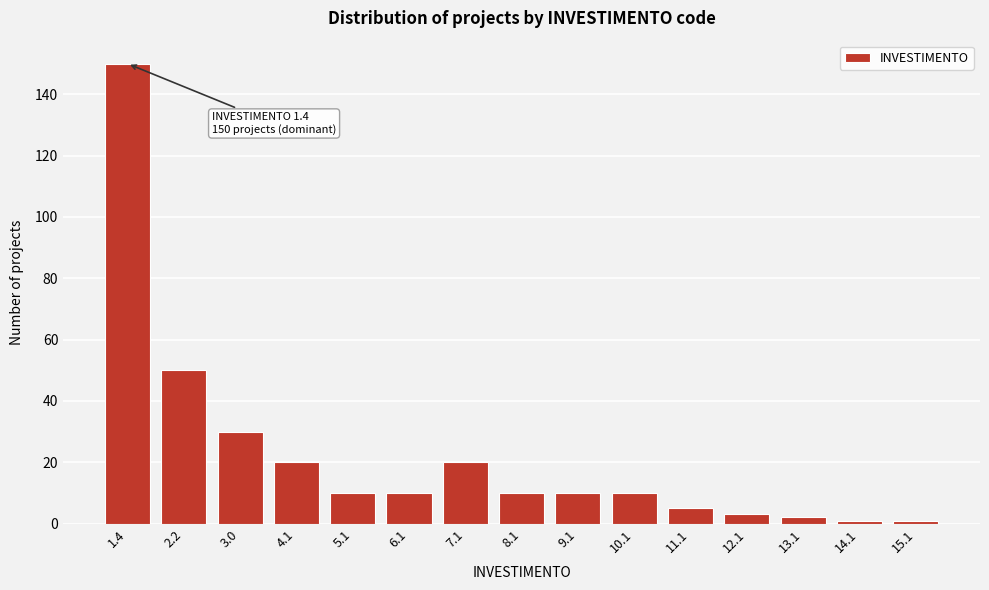

Reading left to right, extract all data points from this chart.

1.4=150	2.2=50	3.0=30	4.1=20	5.1=10	6.1=10	7.1=20	8.1=10	9.1=10	10.1=10	11.1=5	12.1=3	13.1=2	14.1=1	15.1=1